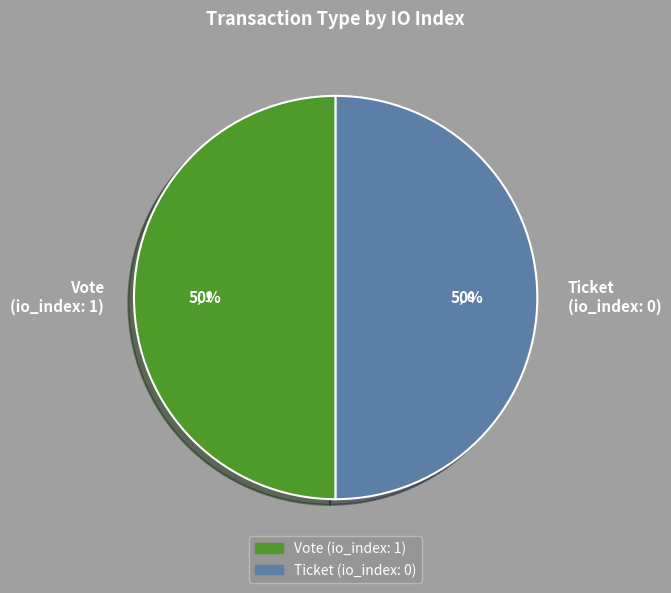

Is it true that Vote (io_index: 1) is 61% of the pie?

False